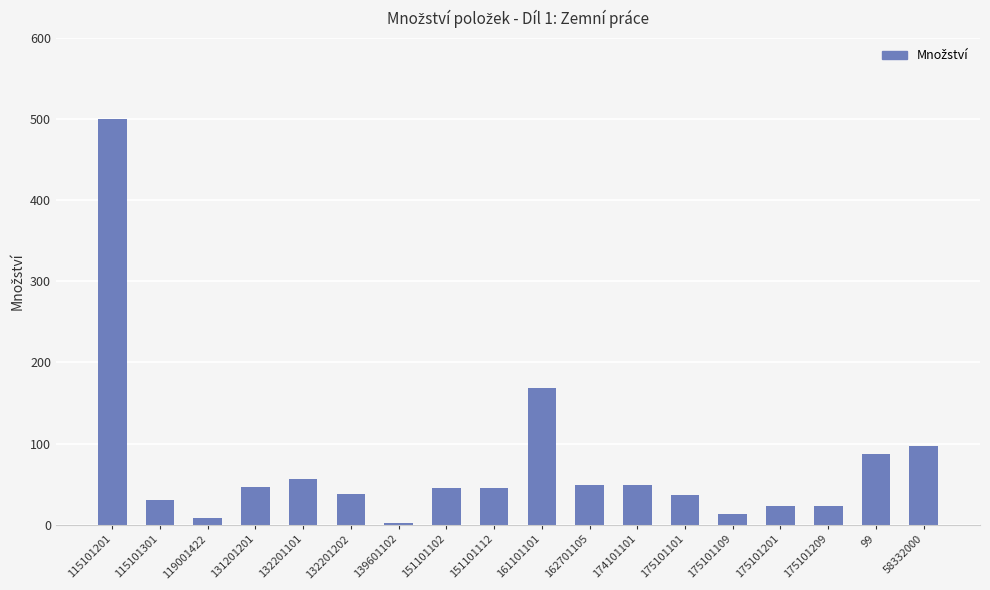

Are the bars grouped side by side (vs. stacked)?

No